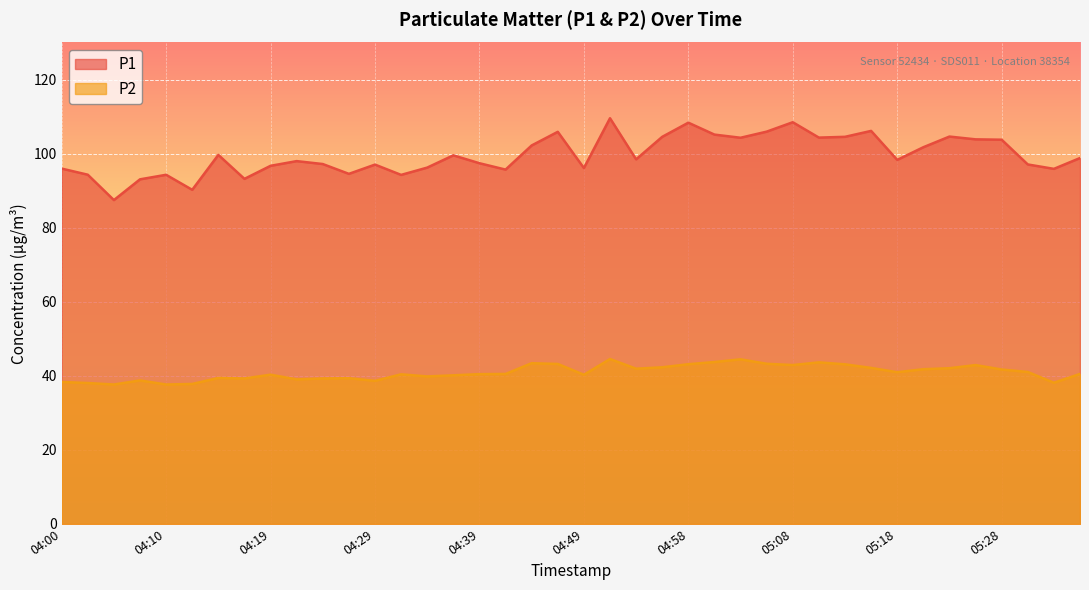

In P1, how many points are higher than both neighbors (excluding endpoints)?

11